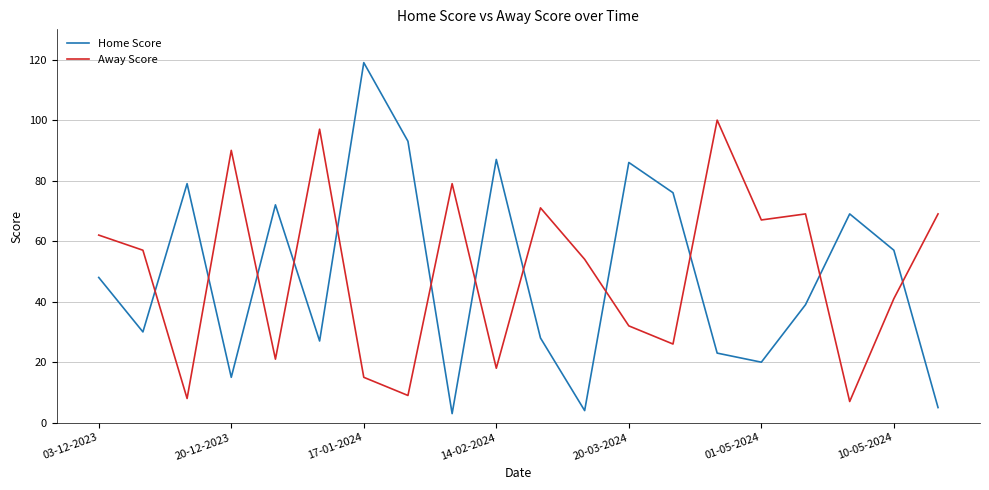

Rank the series by their maximum value, from highest to lowest.

Home Score, Away Score